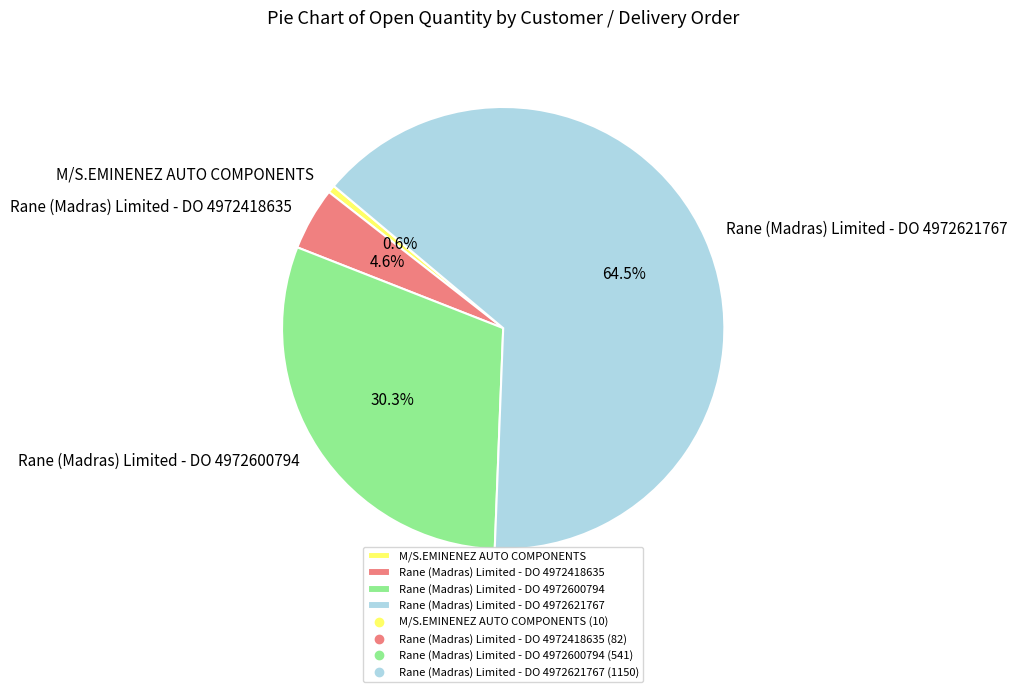

What is the largest slice in the pie chart?

Rane (Madras) Limited - DO 4972621767